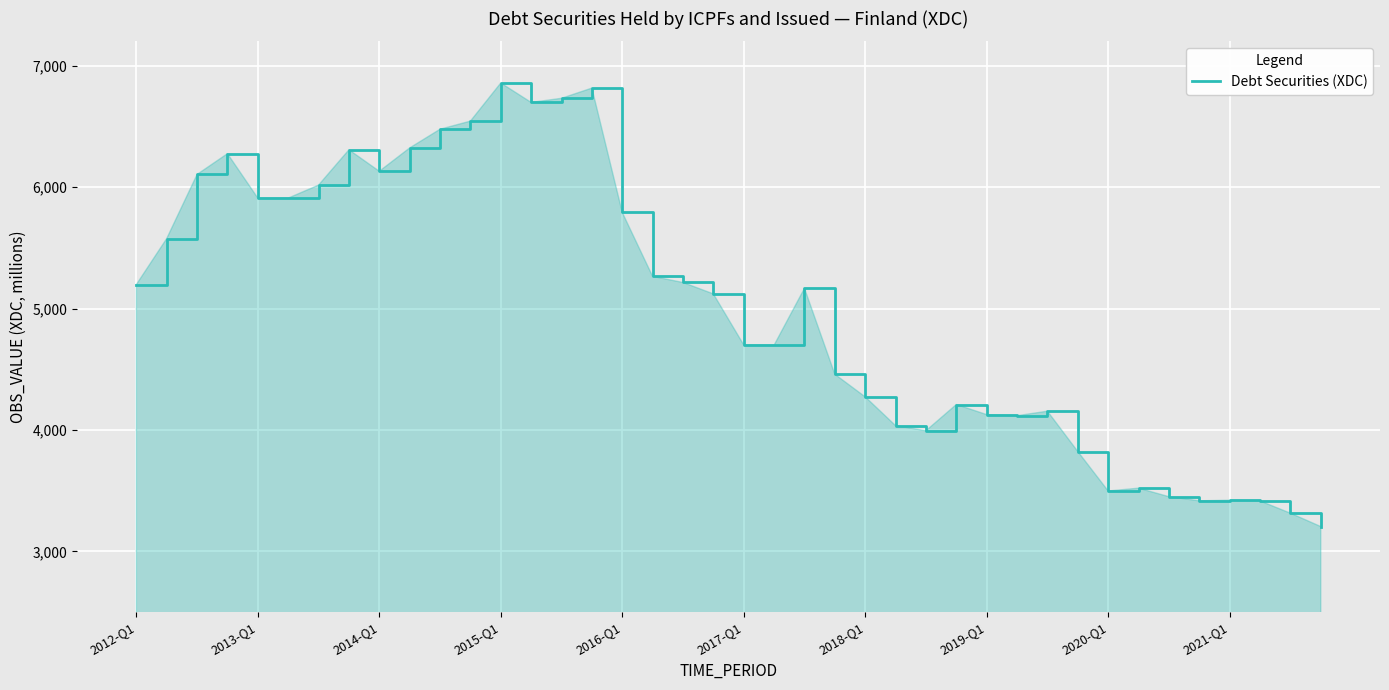

What is the maximum value shown in the chart?

6858